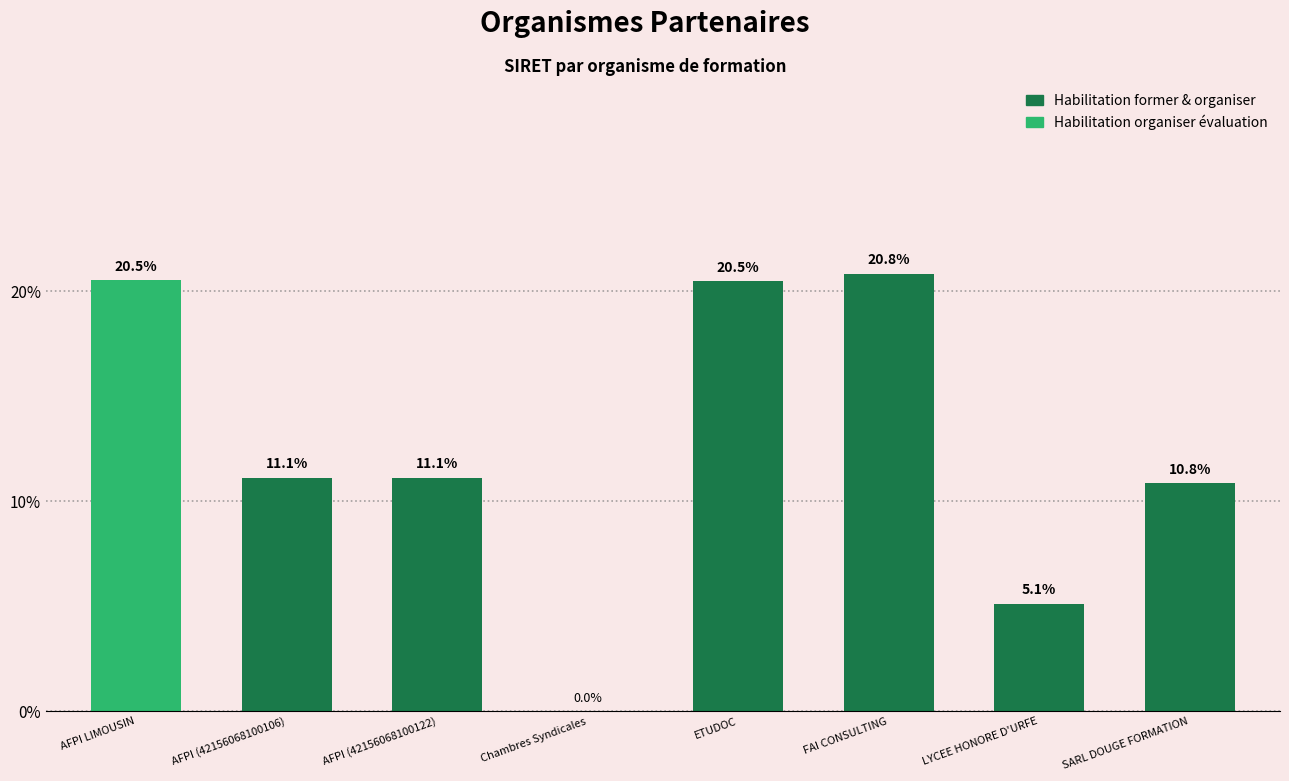

How many values are above zero?

7